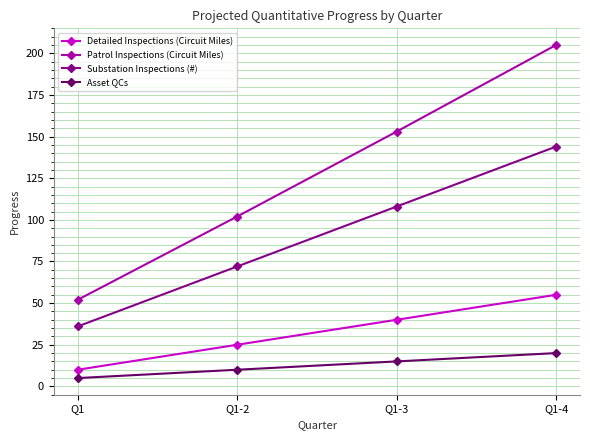

True or false: Patrol Inspections (Circuit Miles) has more than 2 interior local peaks.

False